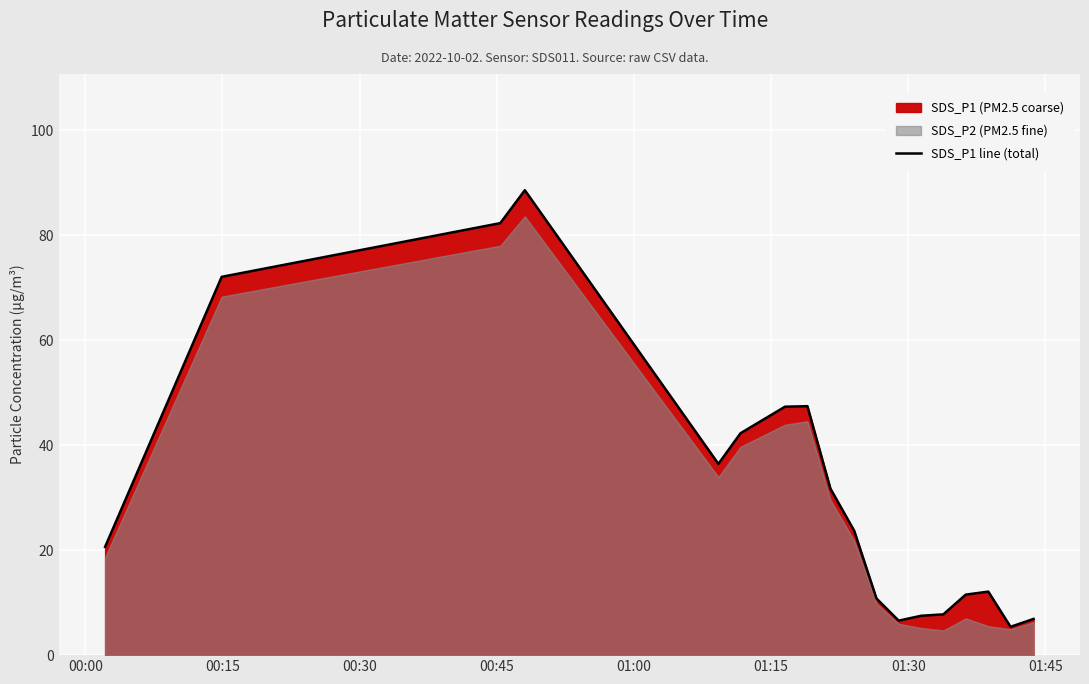

What is the minimum value shown in the chart?

5.4